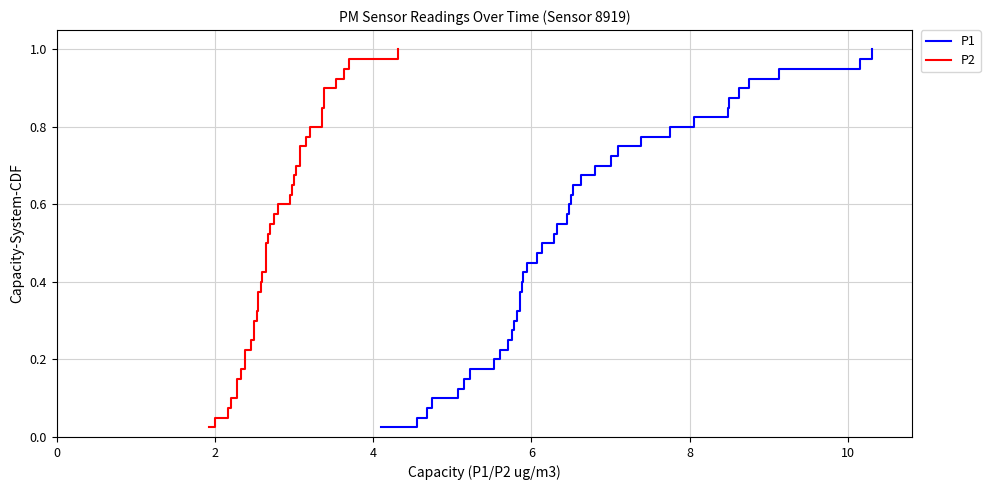

Does the chart display data point markers on the line(s)?

No